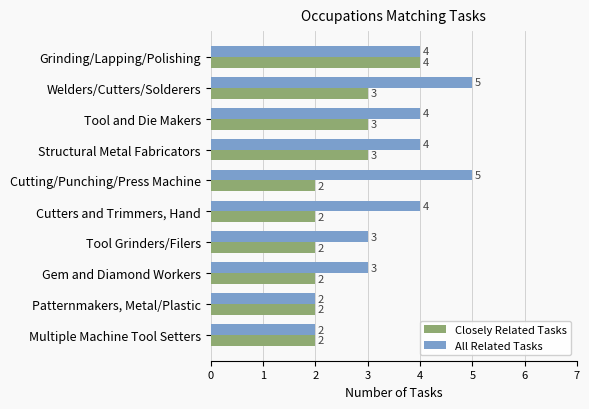

The value of Closely Related Tasks at Cutters and Trimmers, Hand is 2. True or false?

True